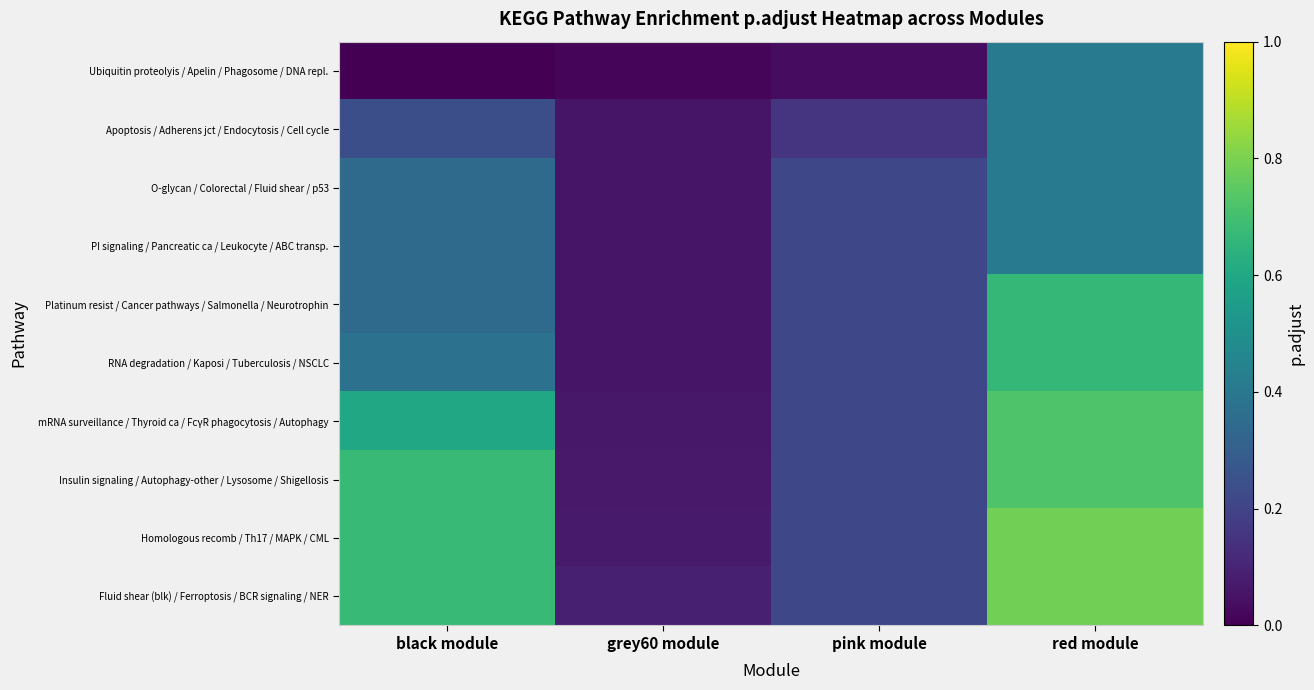

Rank the series at grey60 module from lowest to highest value.

Ubiquitin proteolyis / Apelin / Phagosome / DNA repl., Apoptosis / Adherens jct / Endocytosis / Cell cycle, O-glycan / Colorectal / Fluid shear / p53, PI signaling / Pancreatic ca / Leukocyte / ABC transp., Platinum resist / Cancer pathways / Salmonella / Neurotrophin, RNA degradation / Kaposi / Tuberculosis / NSCLC, mRNA surveillance / Thyroid ca / FcγR phagocytosis / Autophagy, Insulin signaling / Autophagy-other / Lysosome / Shigellosis, Homologous recomb / Th17 / MAPK / CML, Fluid shear (blk) / Ferroptosis / BCR signaling / NER